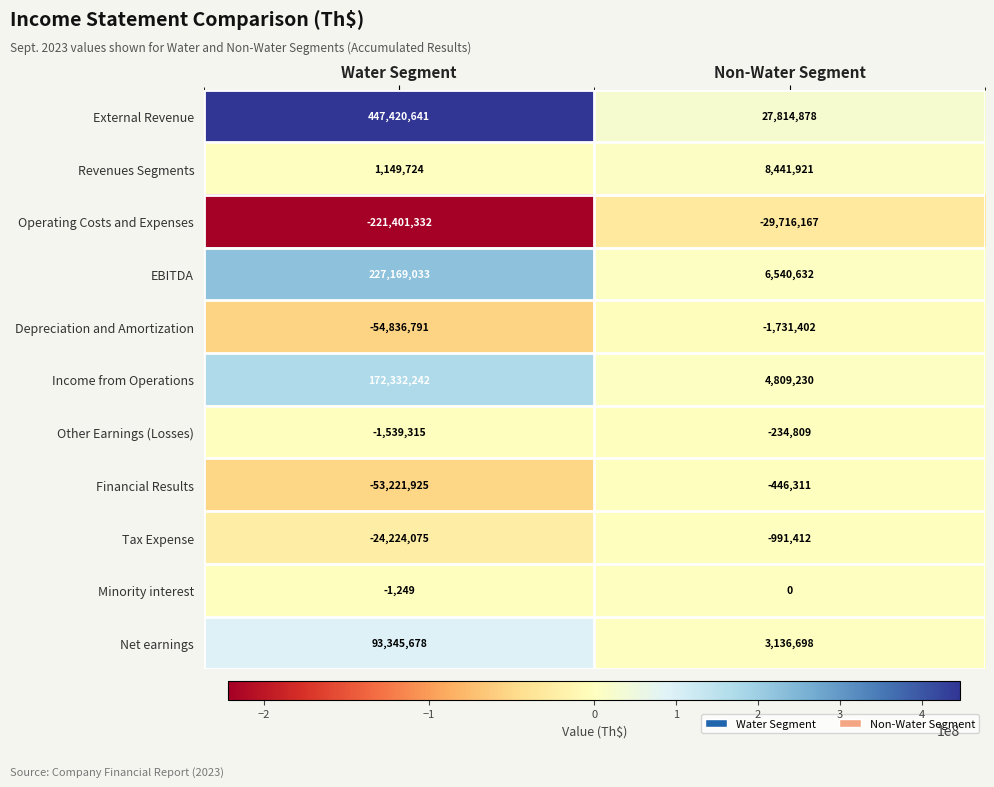

At which category is the sum across all series the highest?

Water Segment